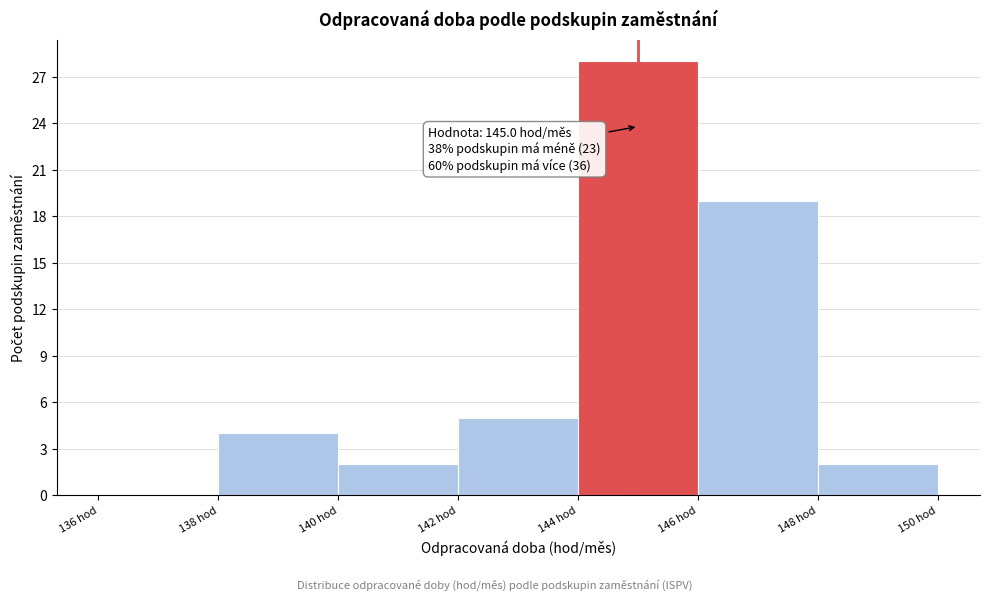

Which range on the x-axis has the tallest bar?

144 to 146